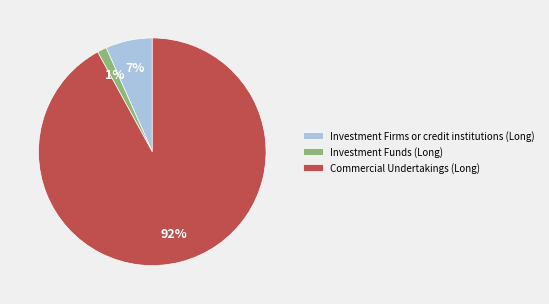

To the nearest percent, what is the difference between the Commercial Undertakings (Long) and Investment Funds (Long) slice percentages?

91%